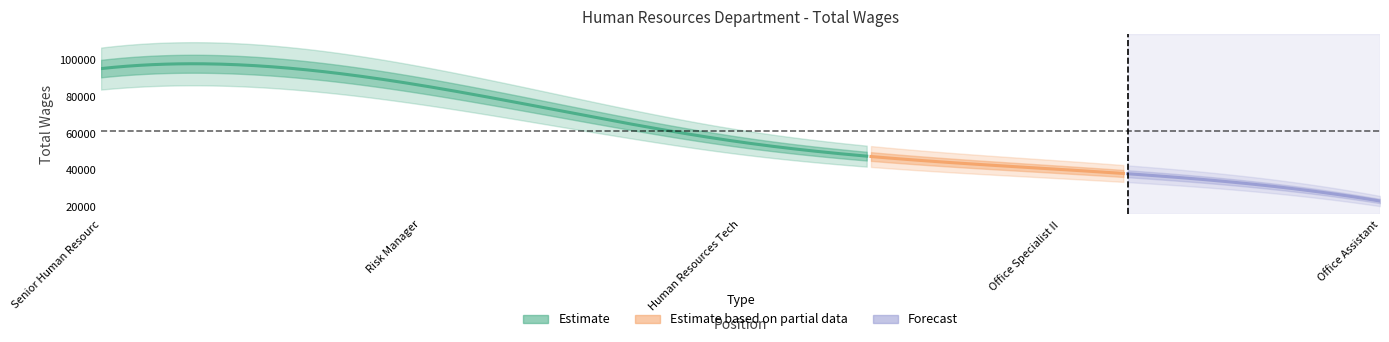

How many lines are shown in the chart?

1